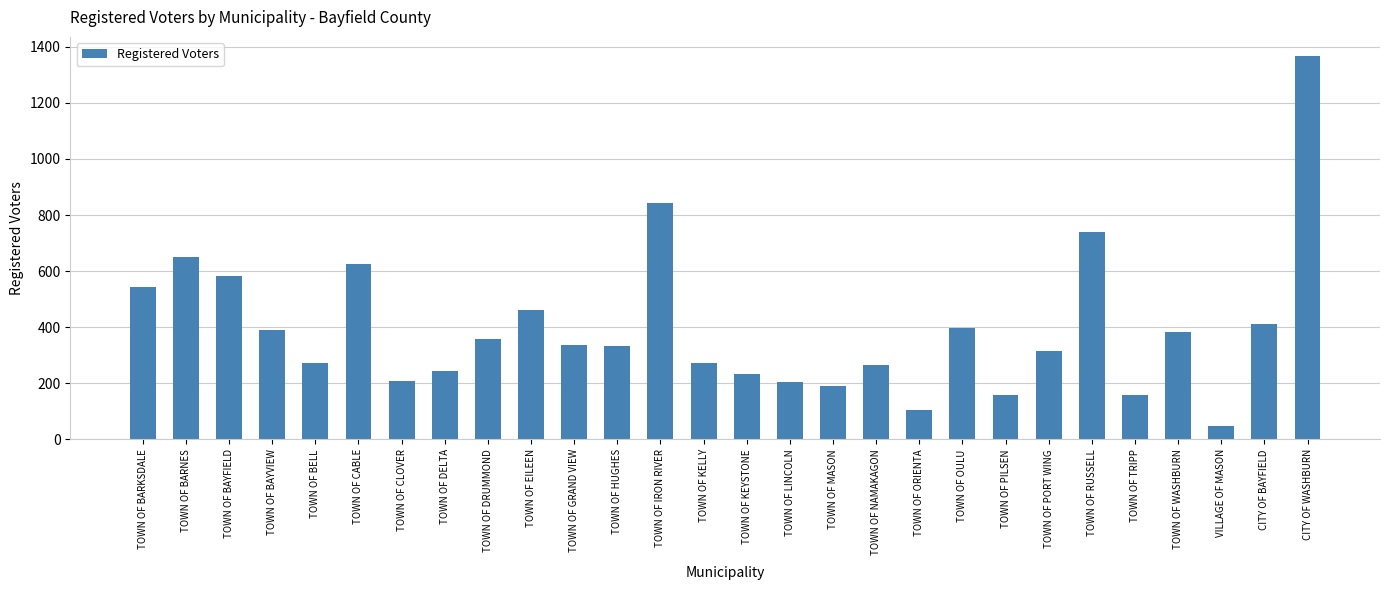

What is the label of the 18th bar from the left?

TOWN OF NAMAKAGON